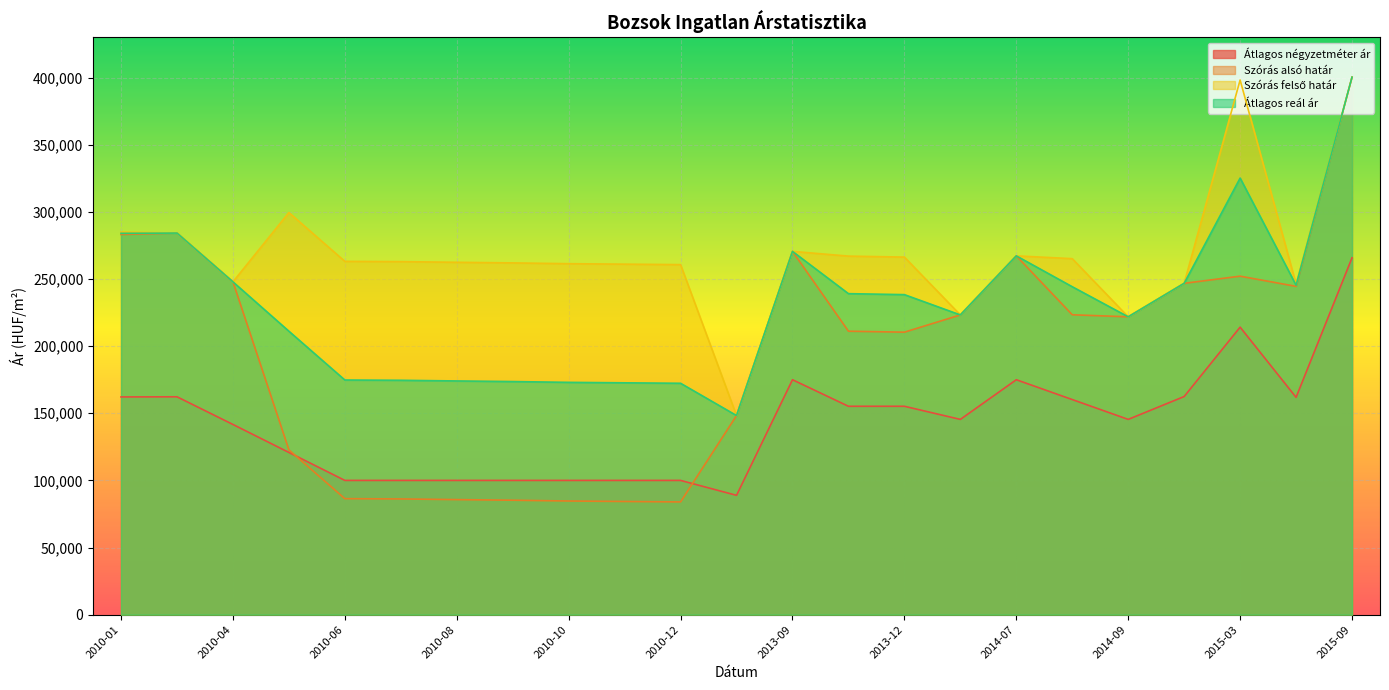

What is the label of the 12th point from the left?

2011-12